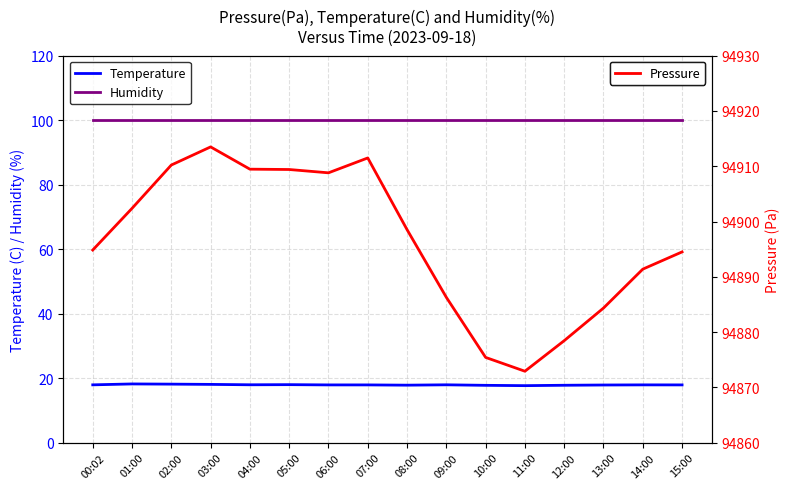

At which label does Pressure first exceed 94898?

01:00